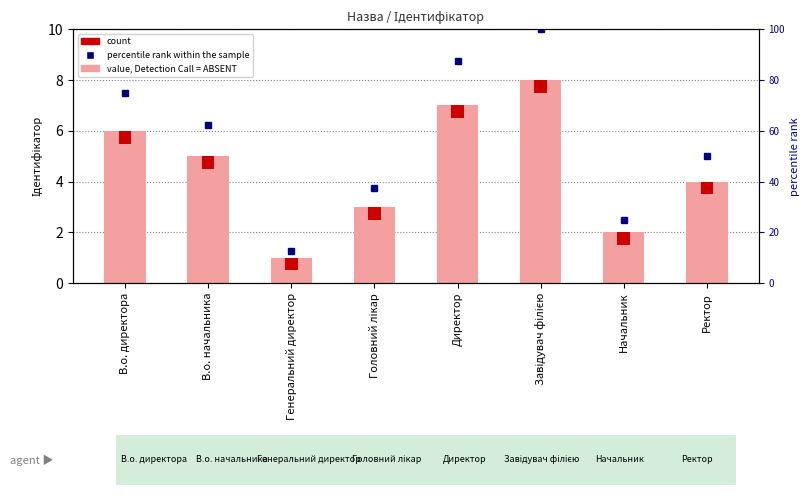

Rank the categories by Ідентифікатор value from highest to lowest.

Завідувач філією, Директор, В.о. директора, В.о. начальника, Ректор, Головний лікар, Начальник, Генеральний директор